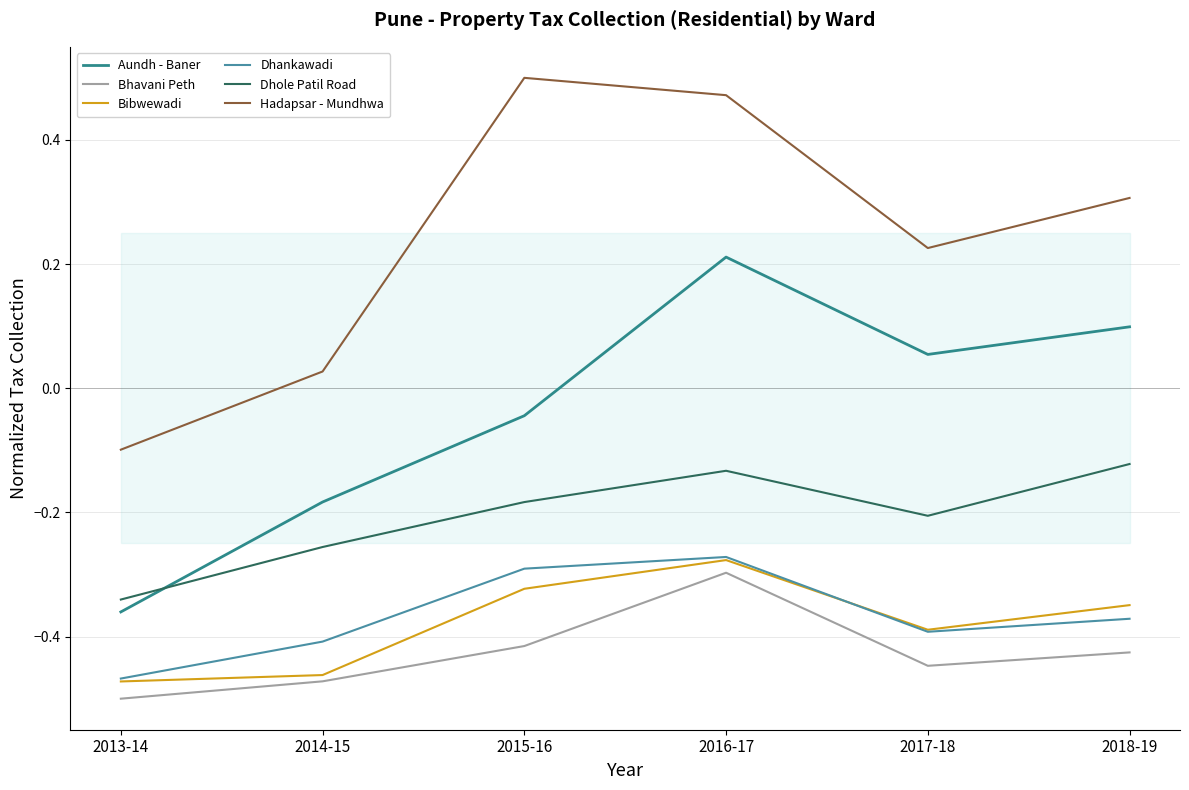

What is the lowest value of the Hadapsar - Mundhwa series?

-0.1